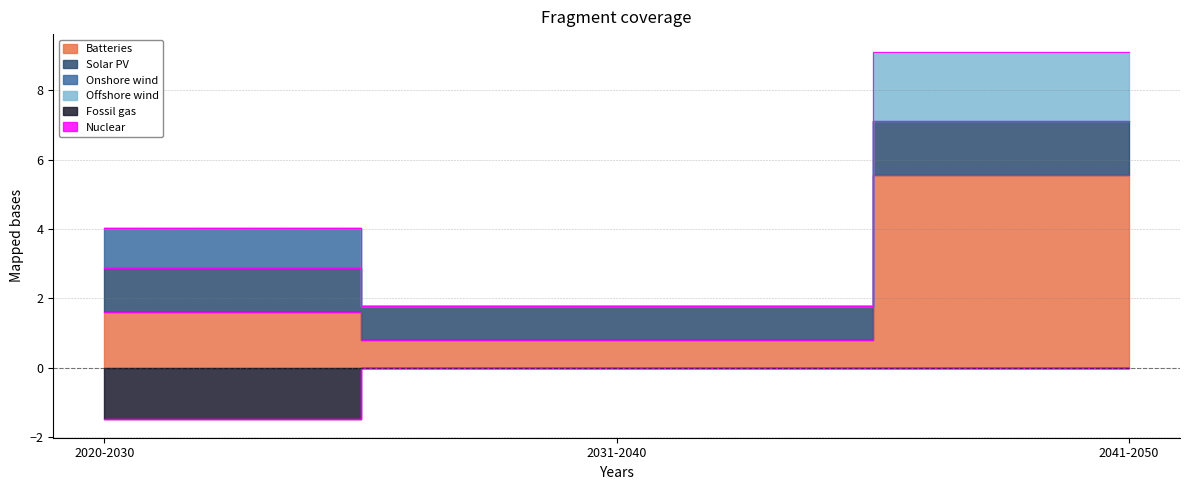

Is it true that Batteries equals 5.6 at 2041-2050?

True